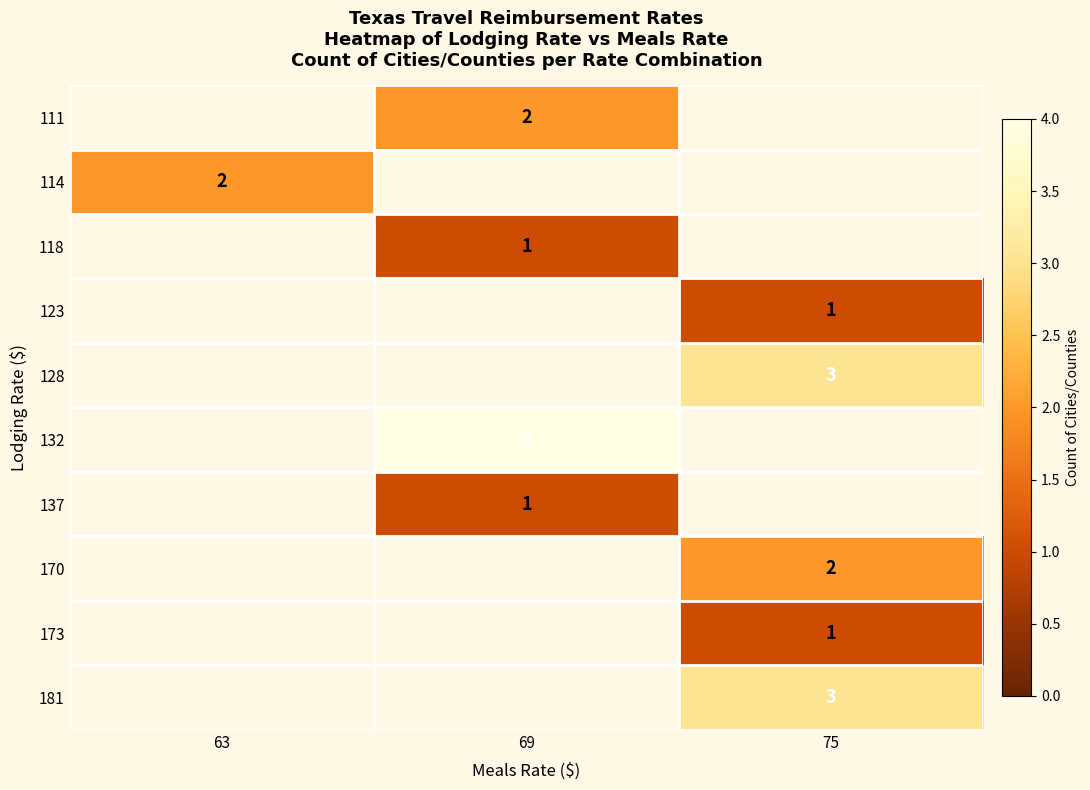

True or false: 128 has a value of 4 at 75.

False